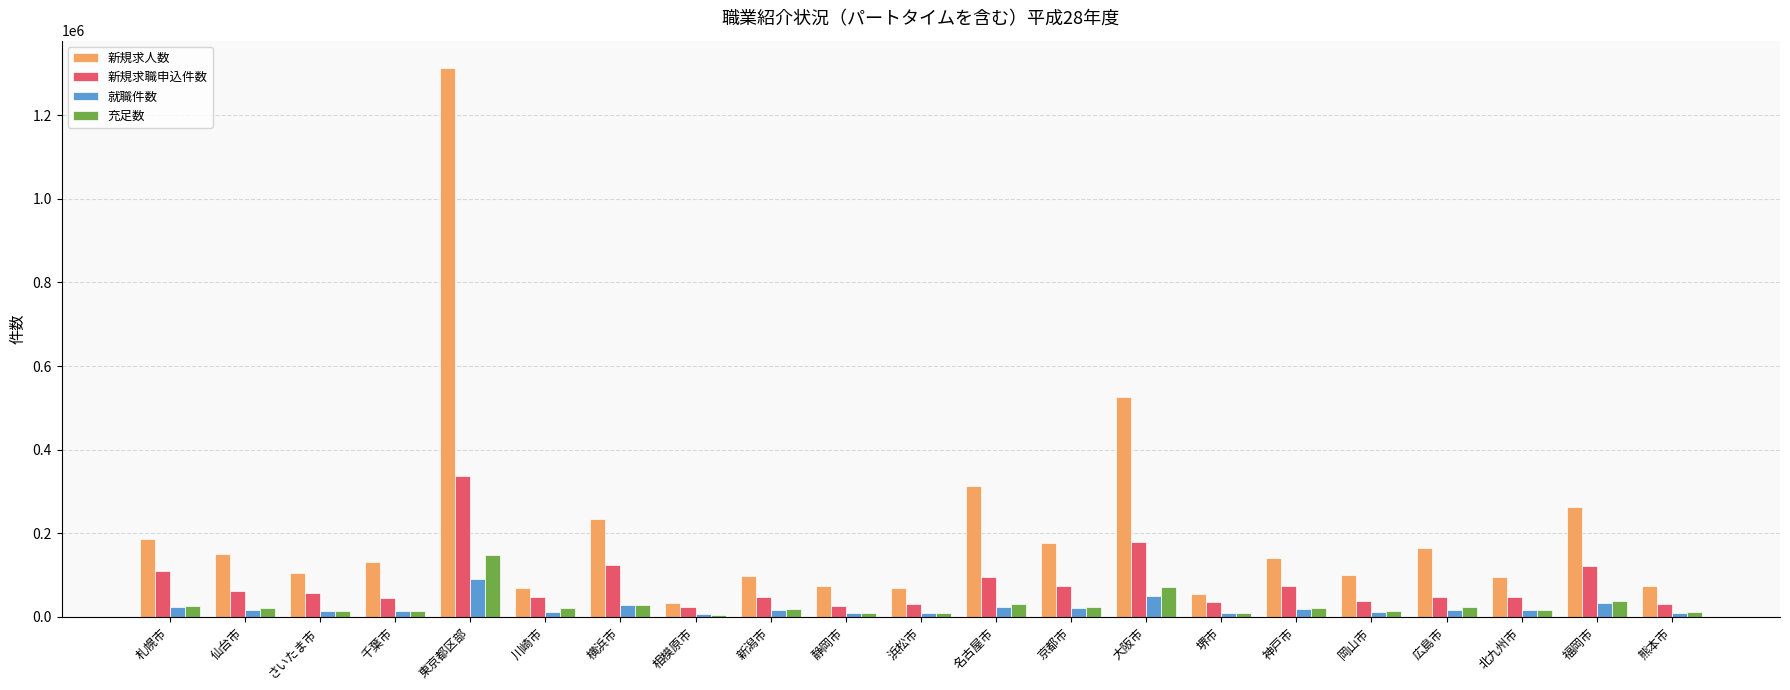

How many groups of bars are there?

21